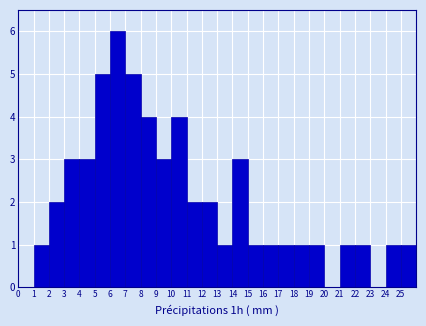

Which range on the x-axis has the tallest bar?

6 to 7